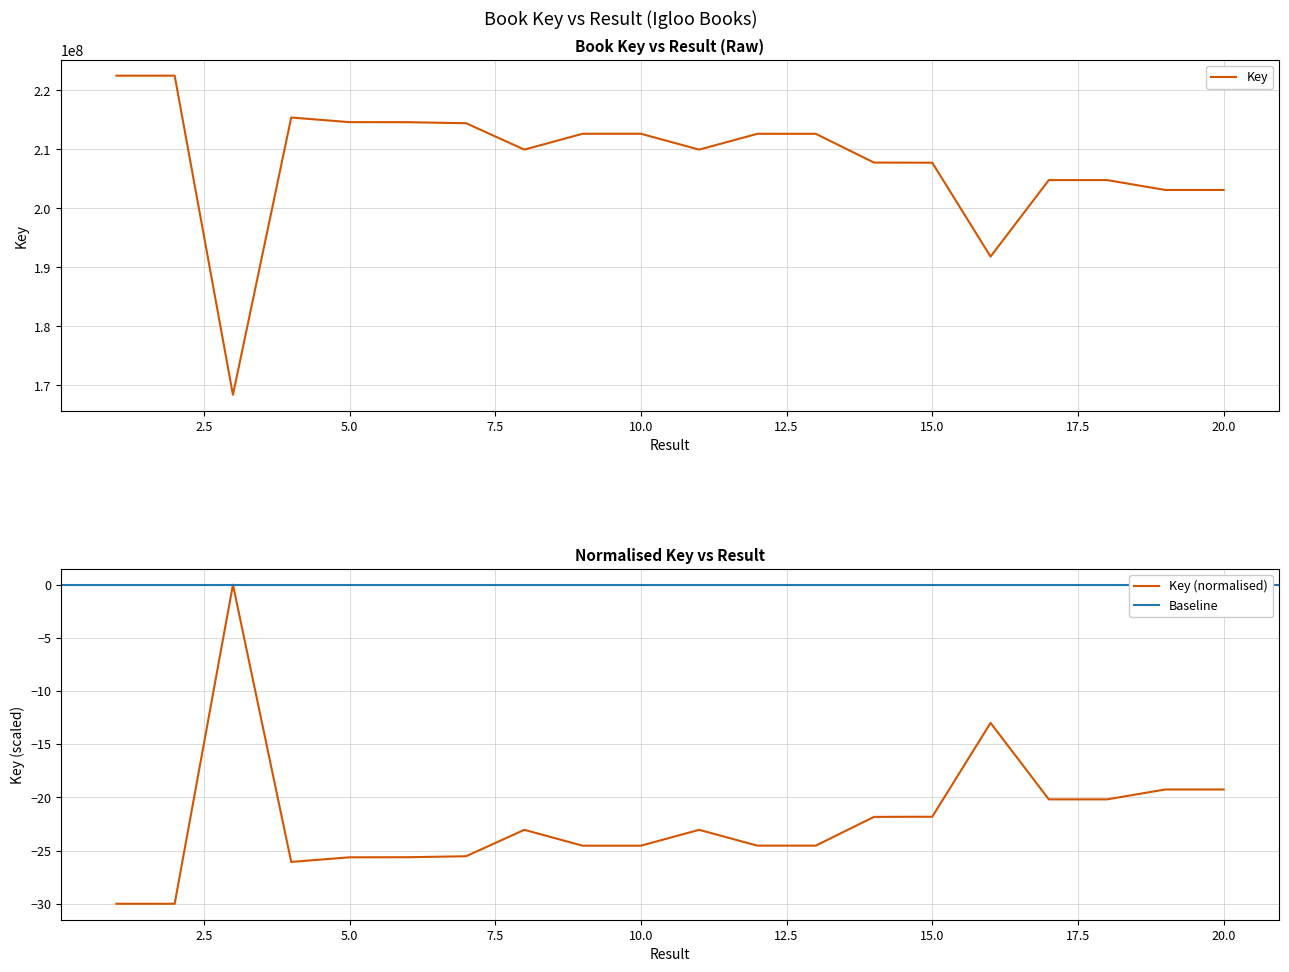

True or false: the data shows -24.5 at 9.

True